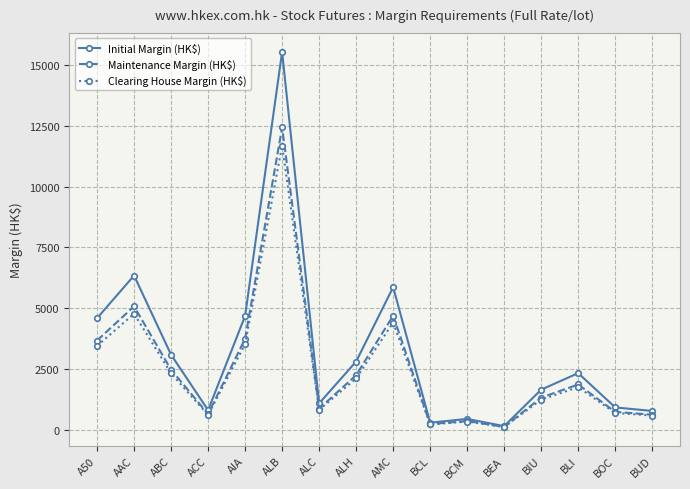

Which series changed the most between ABC and BIU?

Initial Margin (HK$)